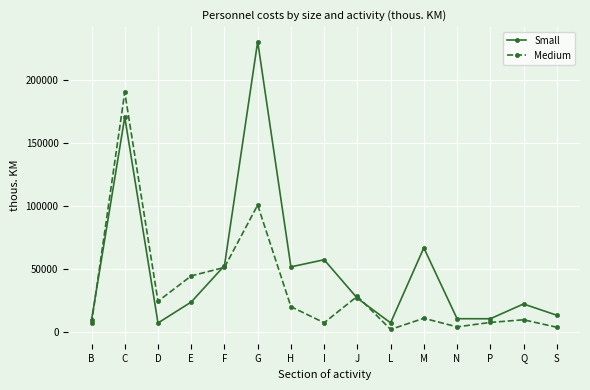

How many lines are shown in the chart?

2